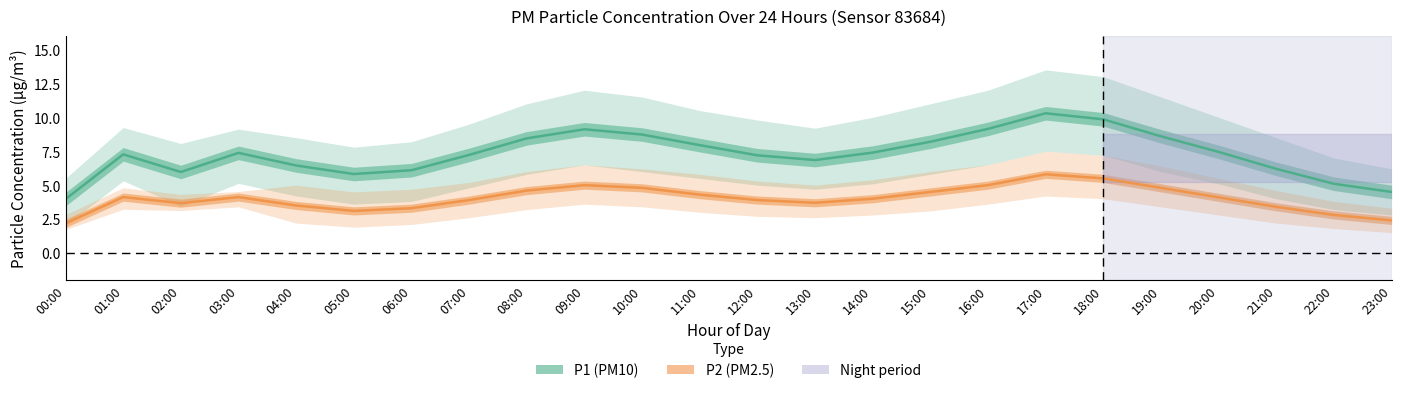

True or false: P1 (PM10) and P2 (PM2.5) intersect in this chart.

False